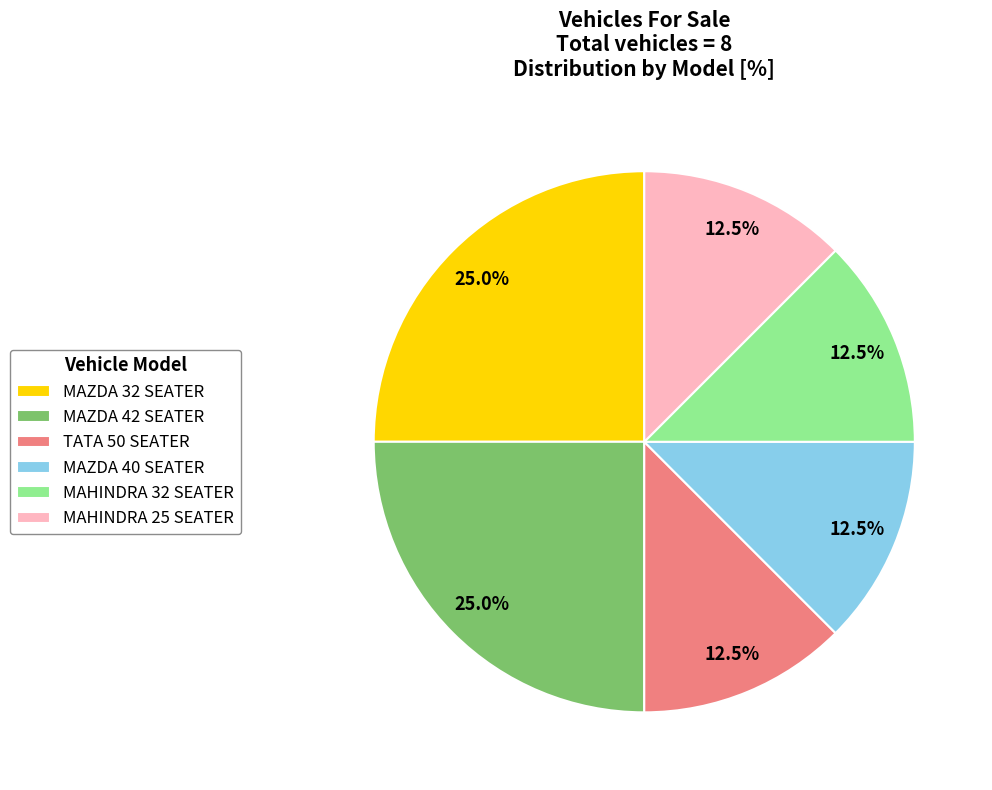

Does any single category account for the majority?

No